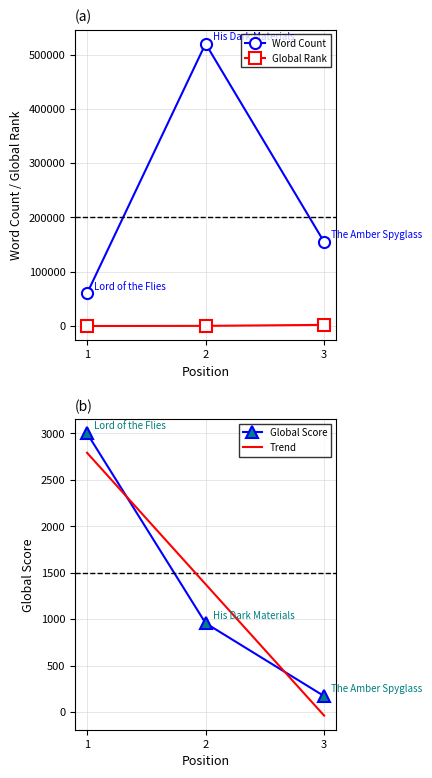

Where does the Word Count series first go above 154823?

2